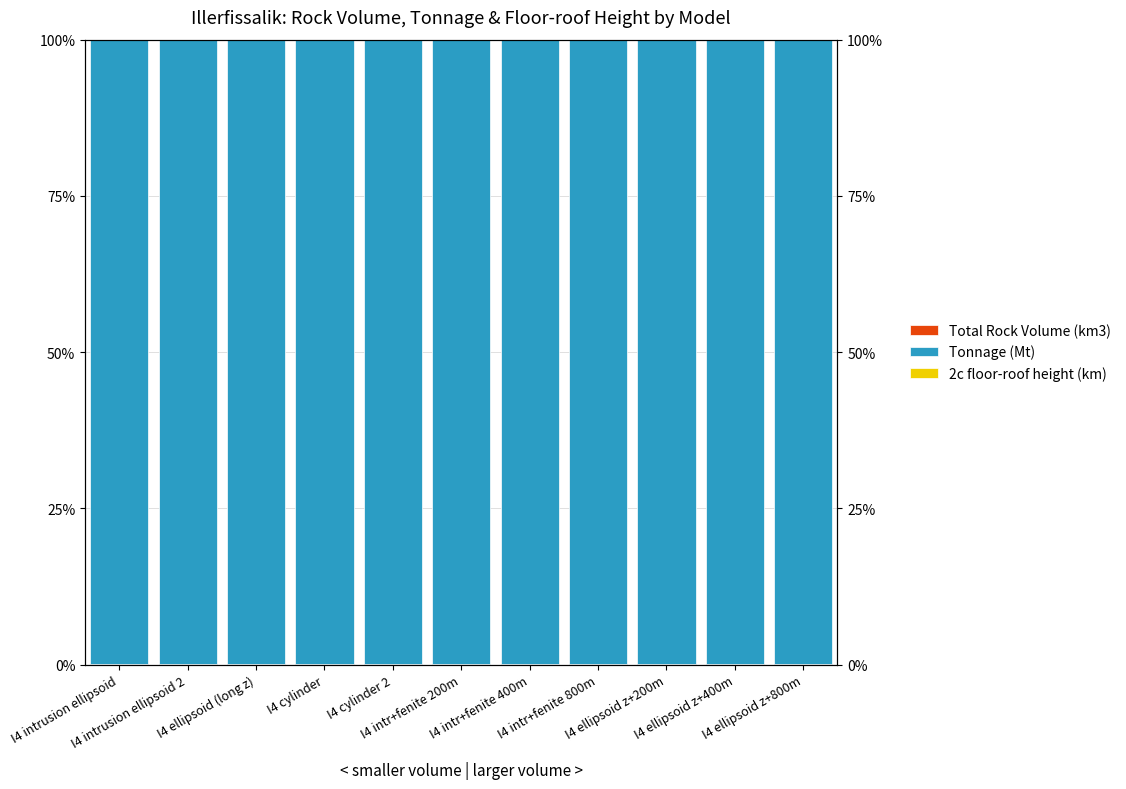

Is it true that Tonnage (Mt) equals 145.4 at I4 intrusion ellipsoid?

False